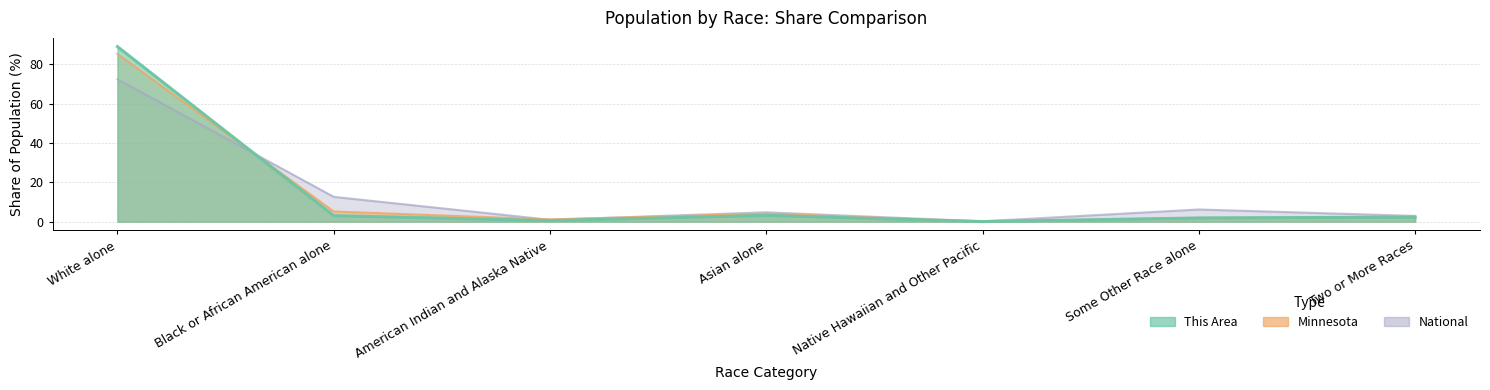

Which series changed the most between Black or African American alone and Native Hawaiian and Other Pacific?

National